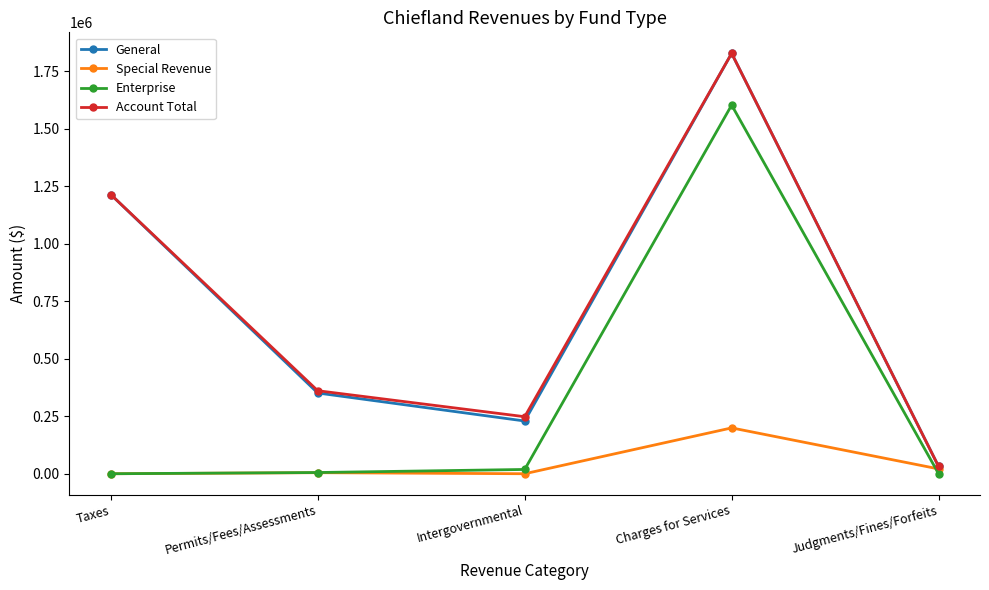

Which category has the lowest value in the General series?

Judgments/Fines/Forfeits